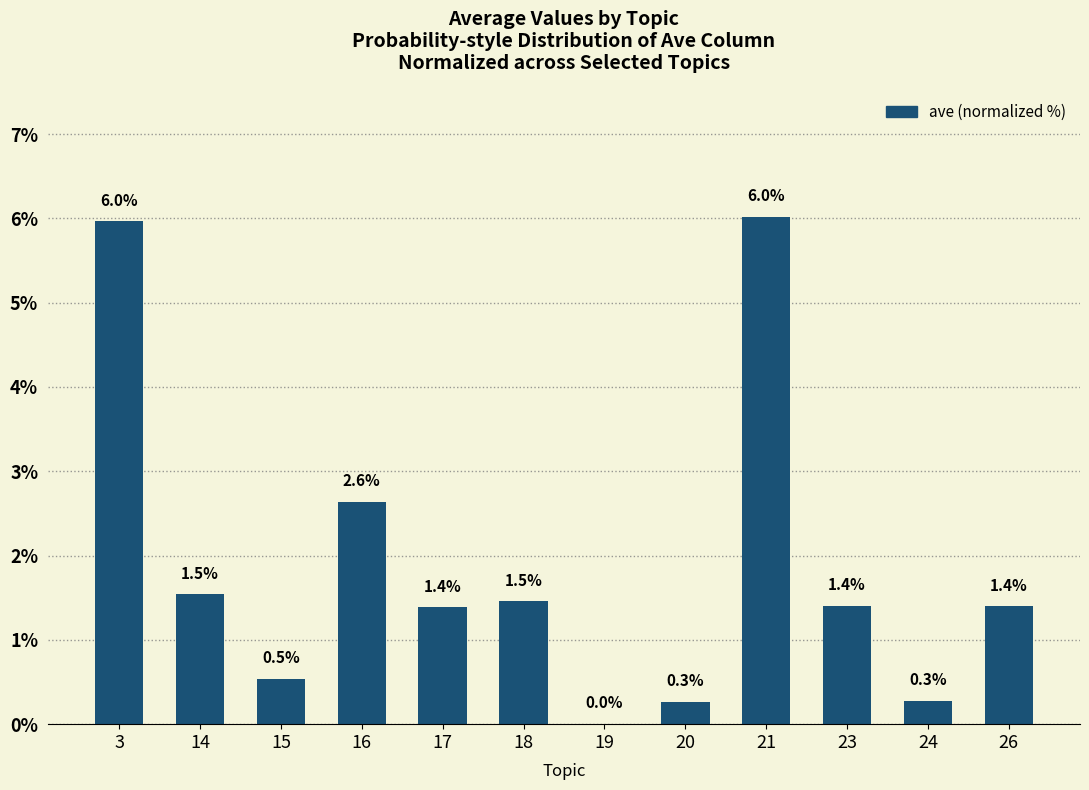

What is the sum of all values?

22.9